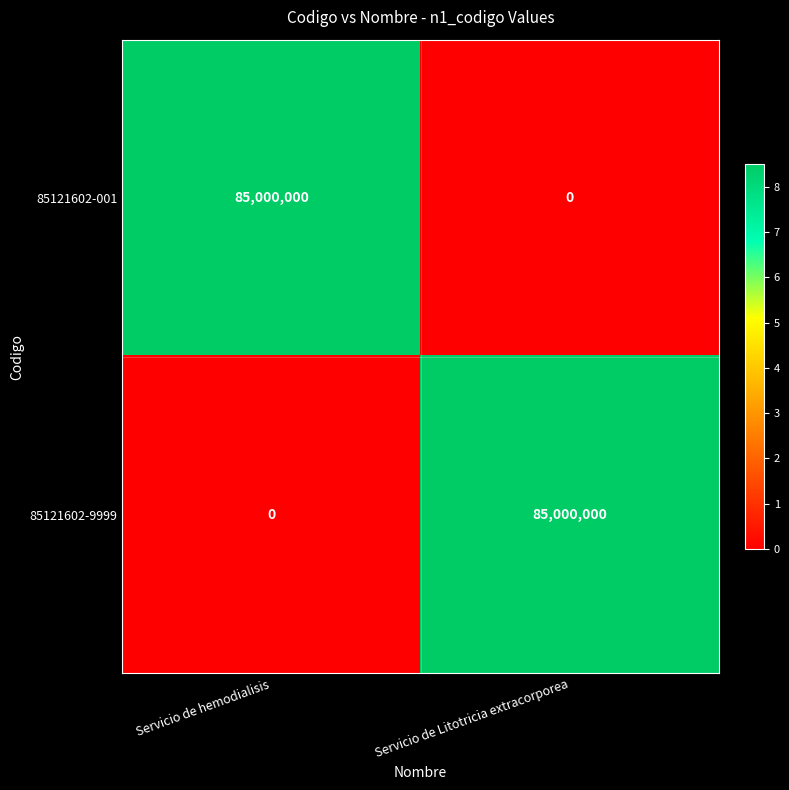

The value of 85121602-001 at Servicio de Litotricia extracorporea is 0. True or false?

True